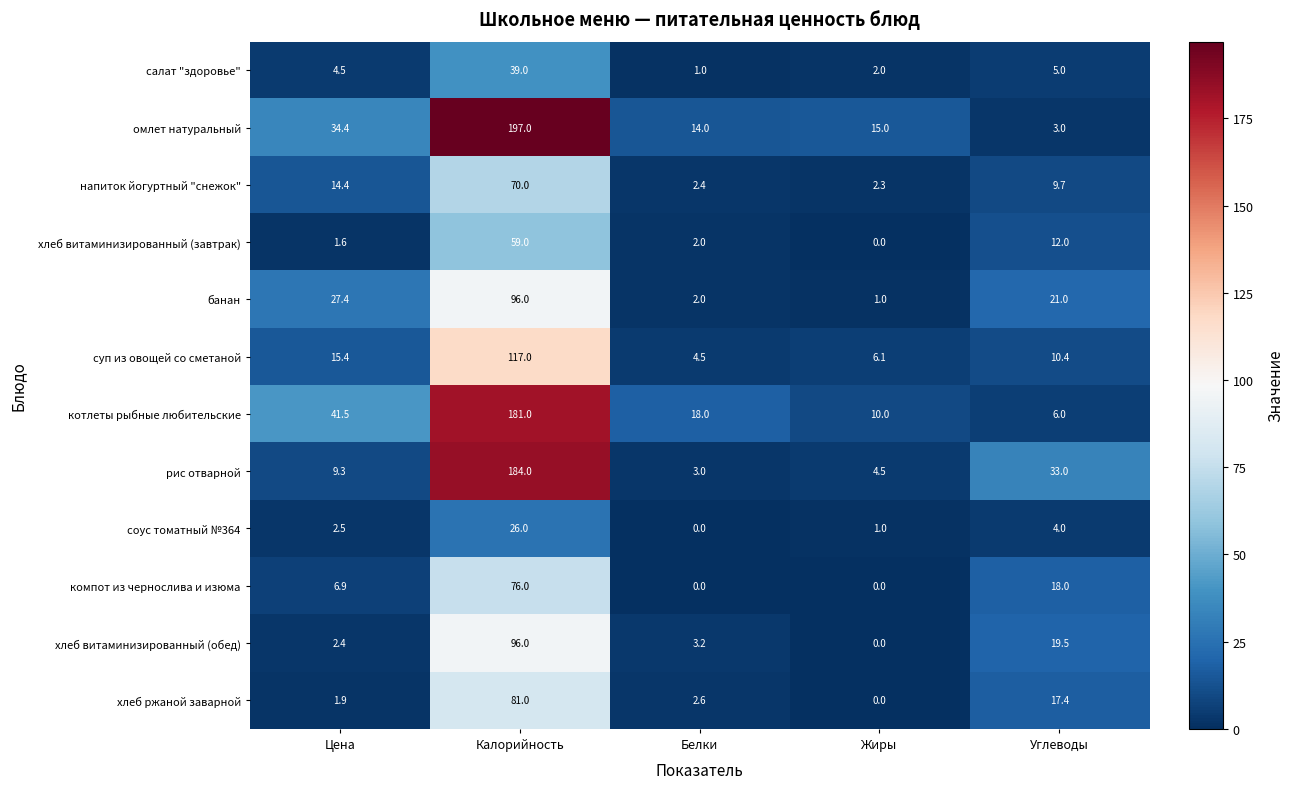

Rank the series at Углеводы from lowest to highest value.

омлет натуральный, соус томатный №364, салат "здоровье", котлеты рыбные любительские, напиток йогуртный "снежок", суп из овощей со сметаной, хлеб витаминизированный (завтрак), хлеб ржаной заварной, компот из чернослива и изюма, хлеб витаминизированный (обед), банан, рис отварной